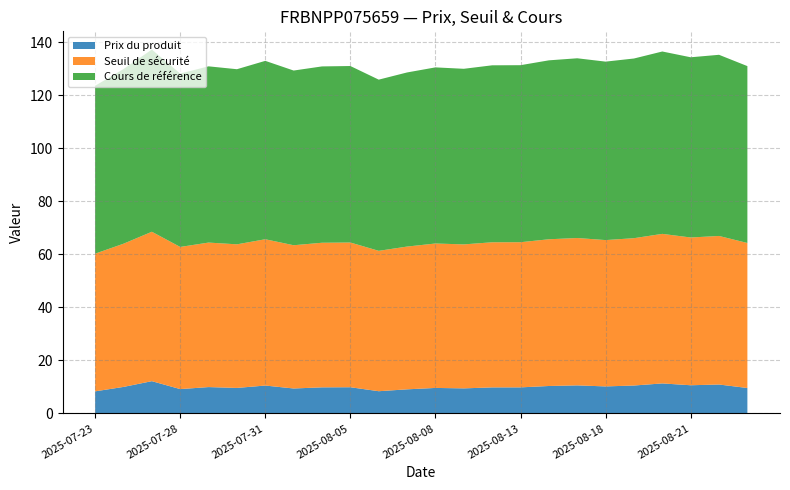

Reading right to left, extract all data points from this chart.

Prix du produit: 9.6	10.9	10.7	11.3	10.6	10.2	10.6	10.4	9.9	9.8	9.5	9.7	9.1	8.4	9.9	9.9	9.4	10.6	9.7	10.0	9.2	12.2	10.0	8.4
Seuil de sécurité: 54.7	56.1	55.8	56.4	55.6	55.2	55.6	55.4	54.8	54.8	54.3	54.5	53.9	53.0	54.6	54.6	54.1	55.2	54.2	54.5	53.6	56.4	54.0	52.0
Cours de référence: 66.7	68.4	68.0	68.8	67.8	67.3	67.8	67.5	66.8	66.8	66.3	66.5	65.7	64.6	66.6	66.5	65.9	67.3	66.1	66.5	65.4	68.8	65.9	63.4